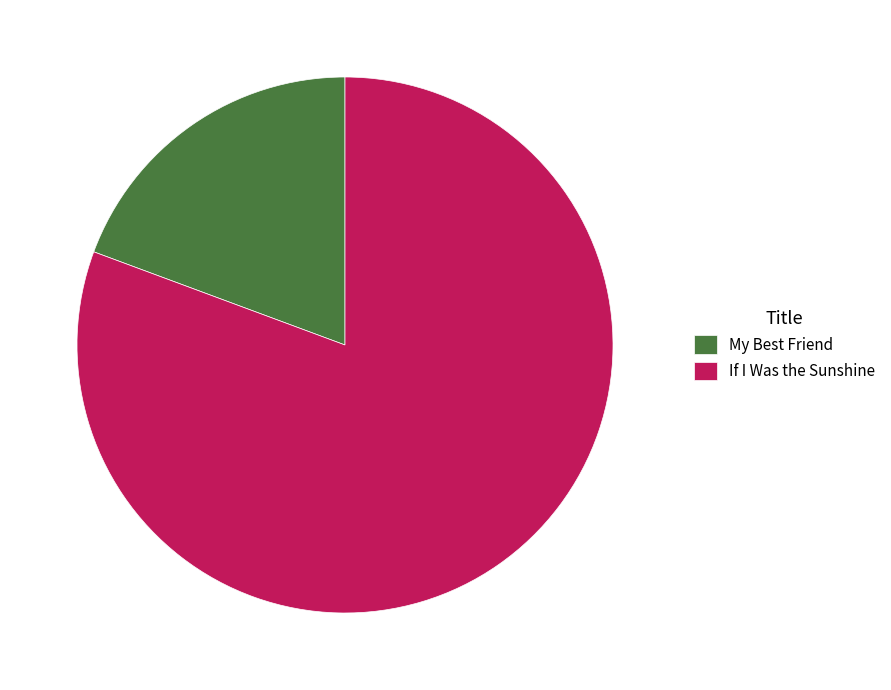

Is there a majority slice in this chart?

Yes